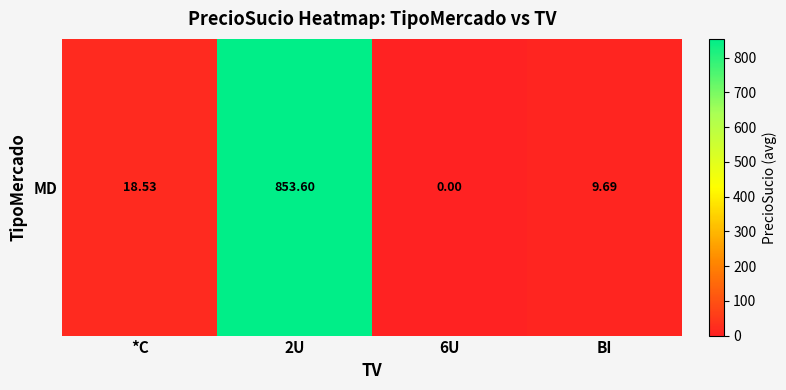

Reading right to left, transcribe all the data shown in this chart.

9.7	0.0	853.6	18.5